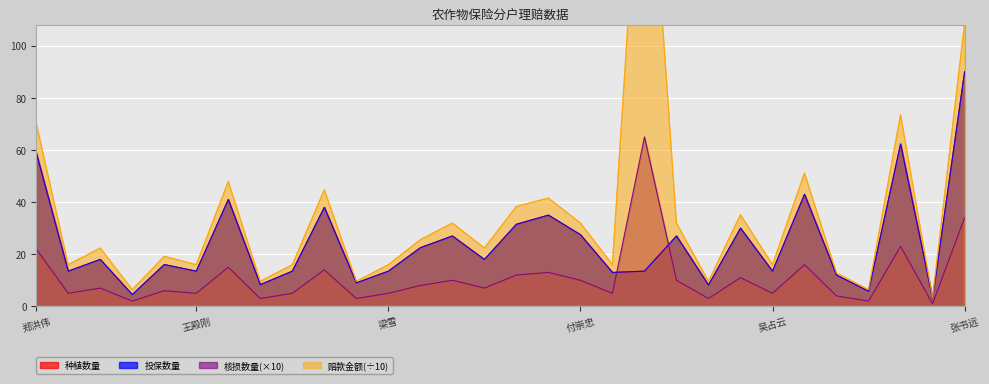

Reading left to right, list all the values displayed in this chart.

种植数量: 郑洪伟=59.0	苏宝君=13.5	王殿森=18.0	范余文=4.5	刘连荣=16.0	王殿刚=13.5	吴艳慧=41.0	刘连国=8.3	李德文=13.5	郑洪涛=38.0	苏德双=9.0	梁雪=13.5	张俐俐=22.5	郑国民=27.0	李海萍=18.0	张书会=31.5	陈朝龙=35.0	付崇忠=27.5	杨军=13.0	谭美奇=13.5	王宝力=27.0	郑明贺=8.2	李丙仁=30.0	吴占云=13.5	张桂秋=43.0	倪井山=12.0	孙兴华=5.8	段彪=62.3	刘连兴=3.0	张书远=90.0
投保数量: 郑洪伟=59.0	苏宝君=13.5	王殿森=18.0	范余文=4.5	刘连荣=16.0	王殿刚=13.5	吴艳慧=41.0	刘连国=8.3	李德文=13.5	郑洪涛=38.0	苏德双=9.0	梁雪=13.5	张俐俐=22.5	郑国民=27.0	李海萍=18.0	张书会=31.5	陈朝龙=35.0	付崇忠=27.5	杨军=13.0	谭美奇=13.5	王宝力=27.0	郑明贺=8.2	李丙仁=30.0	吴占云=13.5	张桂秋=43.0	倪井山=12.0	孙兴华=5.8	段彪=62.3	刘连兴=3.0	张书远=90.0
核损数量: 郑洪伟=22.0	苏宝君=5.0	王殿森=7.0	范余文=2.0	刘连荣=6.0	王殿刚=5.0	吴艳慧=15.0	刘连国=3.0	李德文=5.0	郑洪涛=14.0	苏德双=3.0	梁雪=5.0	张俐俐=8.0	郑国民=10.0	李海萍=7.0	张书会=12.0	陈朝龙=13.0	付崇忠=10.0	杨军=5.0	谭美奇=65.0	王宝力=10.0	郑明贺=3.0	李丙仁=11.0	吴占云=5.0	张桂秋=16.0	倪井山=4.0	孙兴华=2.0	段彪=23.0	刘连兴=1.0	张书远=34.0
赔款金额: 郑洪伟=70.3	苏宝君=16.0	王殿森=22.4	范余文=6.4	刘连荣=19.2	王殿刚=16.0	吴艳慧=47.9	刘连国=9.6	李德文=16.0	郑洪涛=44.7	苏德双=9.6	梁雪=16.0	张俐俐=25.6	郑国民=32.0	李海萍=22.4	张书会=38.3	陈朝龙=41.5	付崇忠=32.0	杨军=16.0	谭美奇=207.7	王宝力=32.0	郑明贺=9.6	李丙仁=35.1	吴占云=16.0	张桂秋=51.1	倪井山=12.8	孙兴华=6.4	段彪=73.5	刘连兴=3.2	张书远=108.6